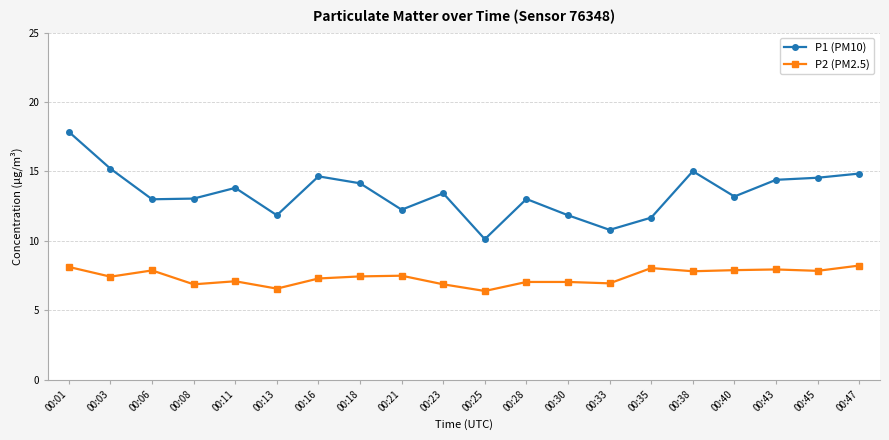

The value of P1 (PM10) at 00:13 is 11.8. True or false?

True